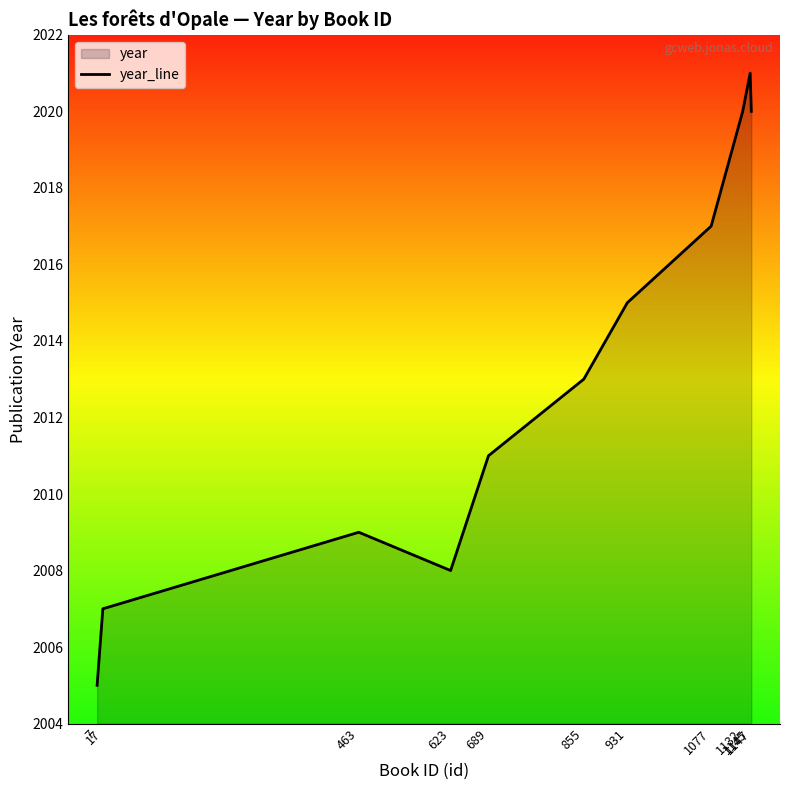

Count the number of data series in this chart.

1